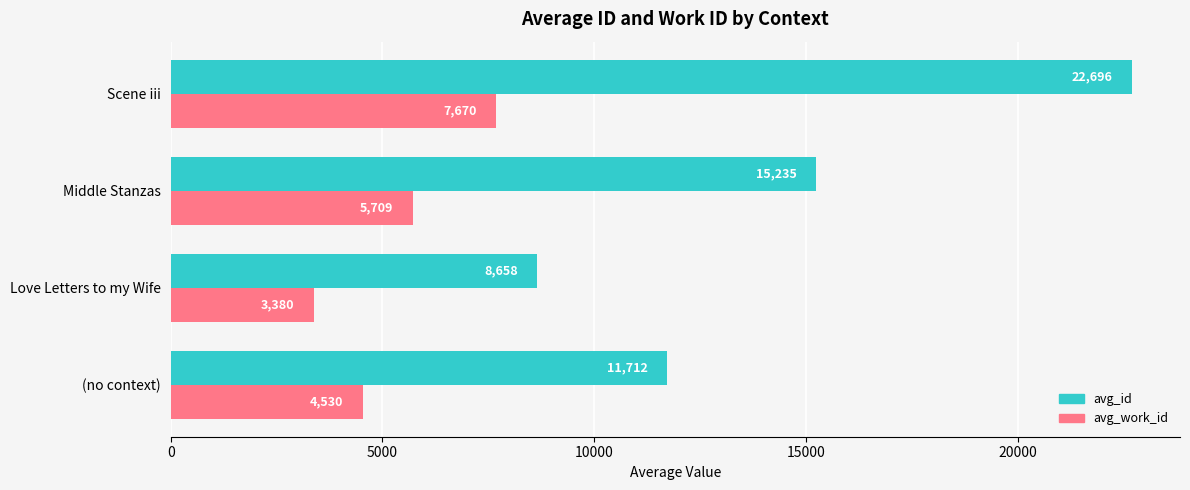

The avg_id series shows 22695.5 at Scene iii. True or false?

True